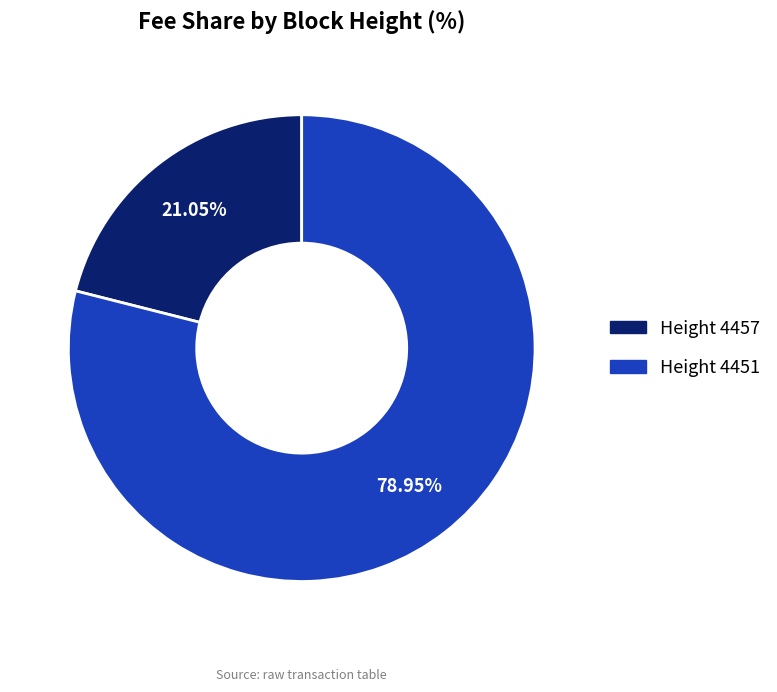

How many slices are in this pie chart?

2